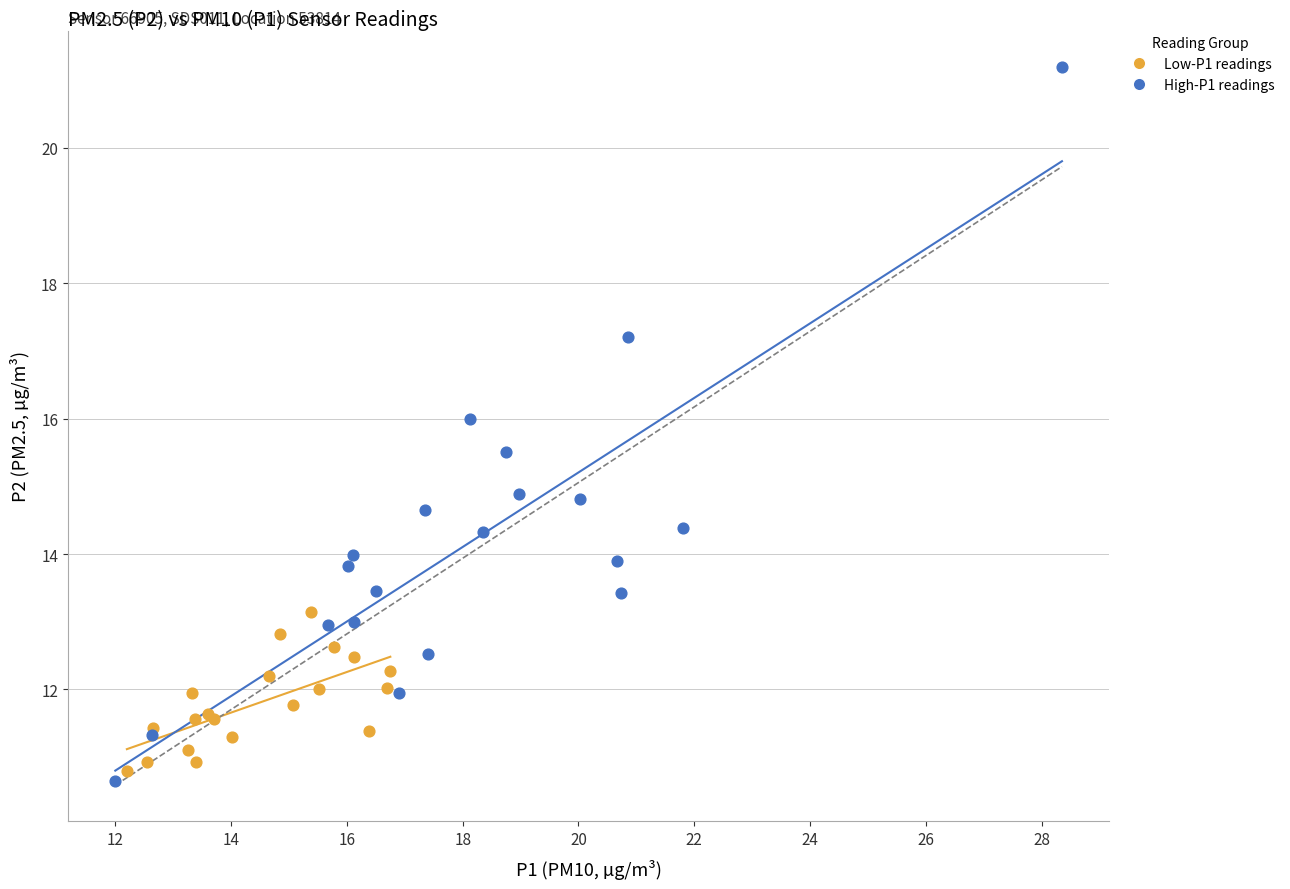

Which series contains the highest Y value?

High-P1 readings